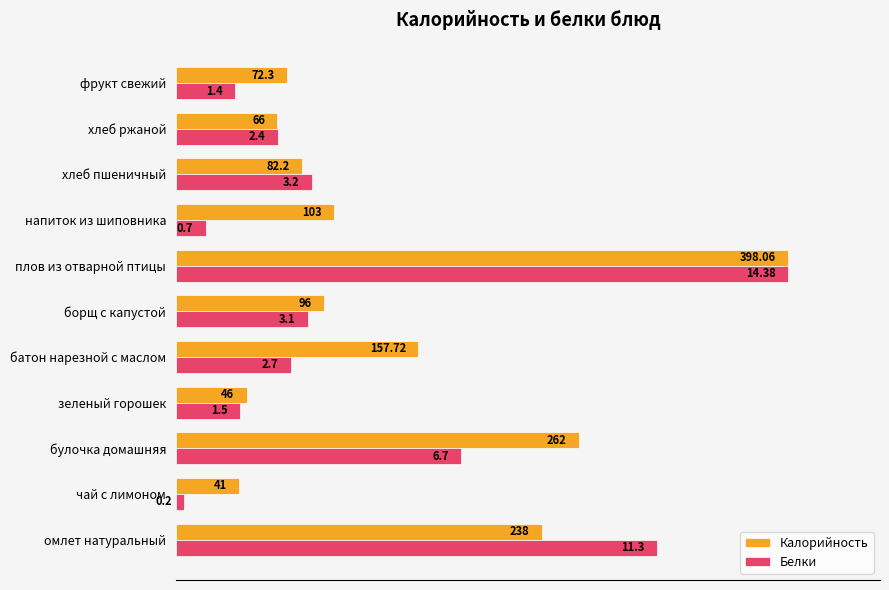

What are all the series names shown in the legend?

Калорийность, Белки